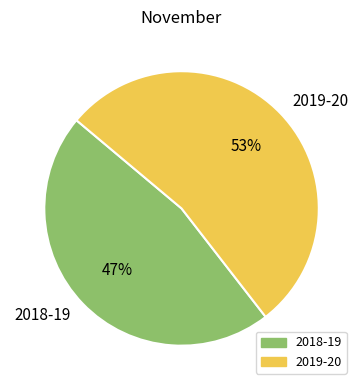

Is 2018-19 the majority of the pie?

No